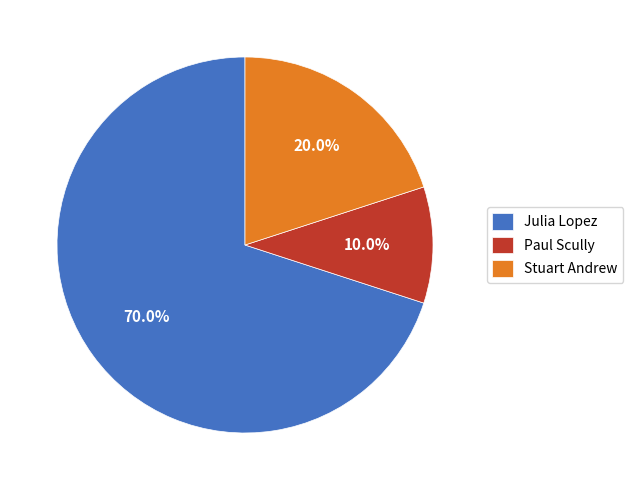

To the nearest percent, what is the difference between the largest and smallest slice percentages?

60%